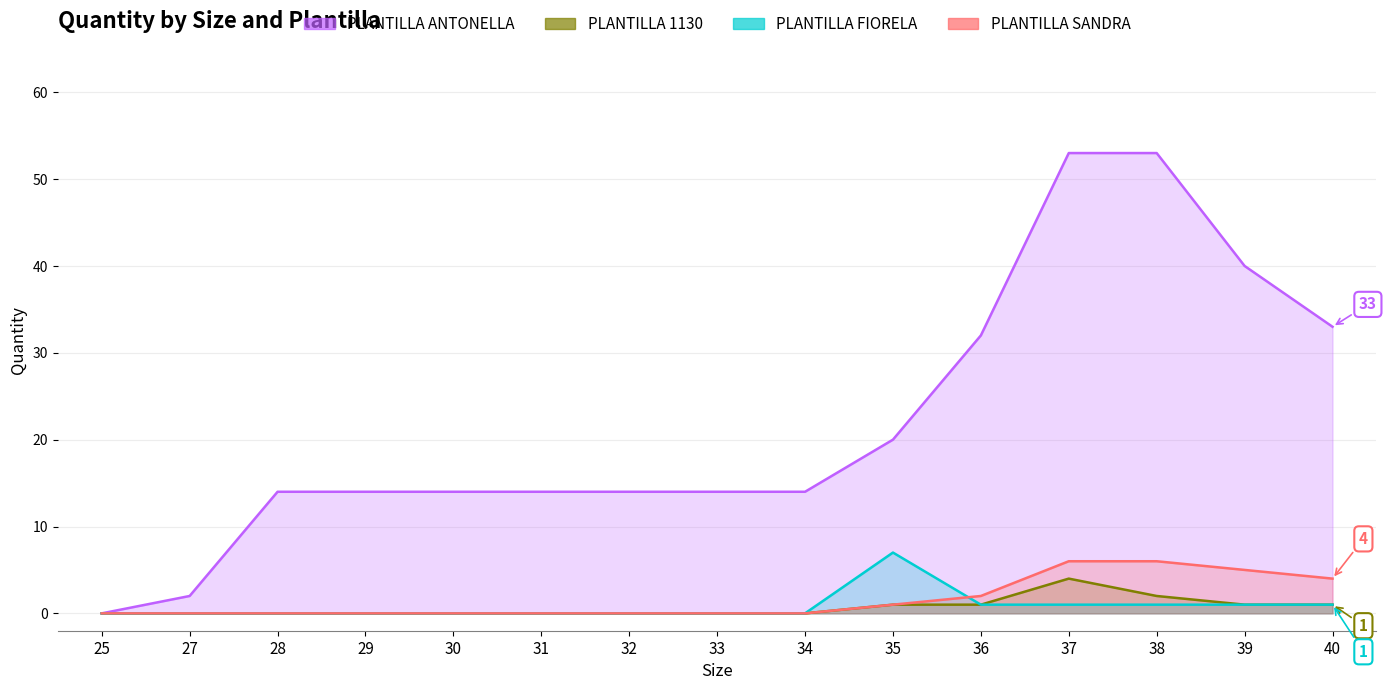

True or false: PLANTILLA SANDRA and PLANTILLA 1130 intersect in this chart.

False